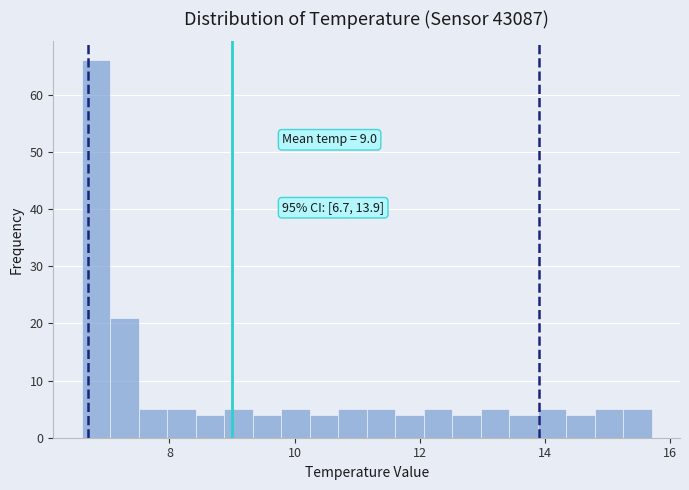

Around what value on the x-axis is the tallest bar? Give the approximate position of its centre, as read against the axis.

6.8